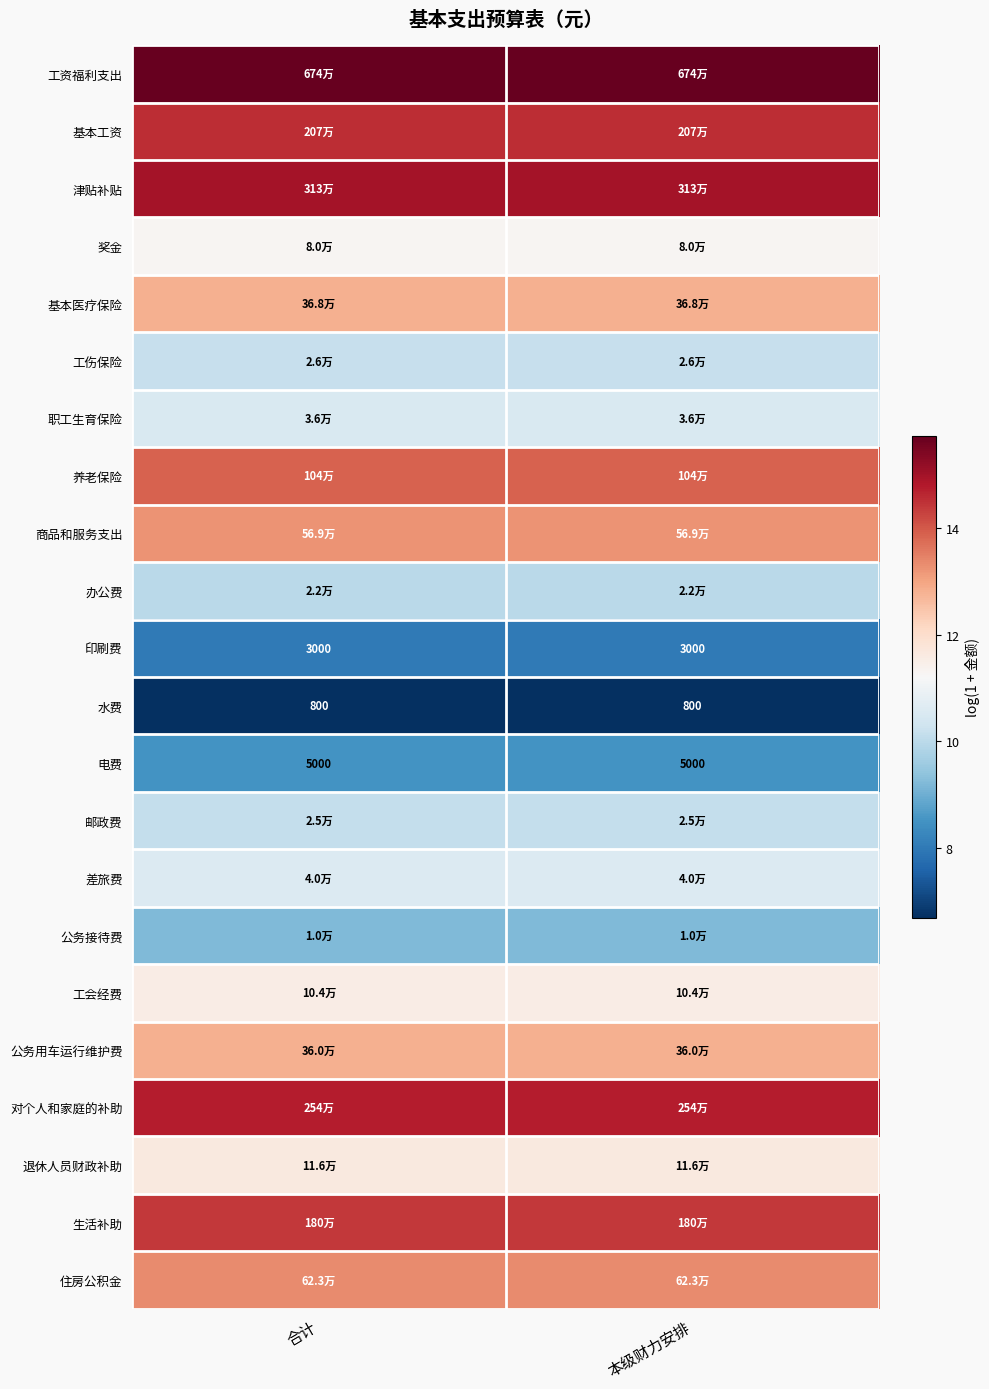

Is the value of 基本工资 at 本级财力安排 greater than the value of 工资福利支出 at 合计?

No